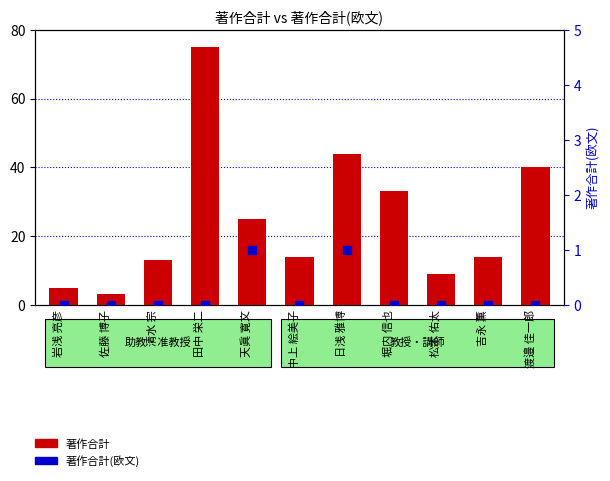

Which series contains the lowest Y value?

著作合計(欧文)